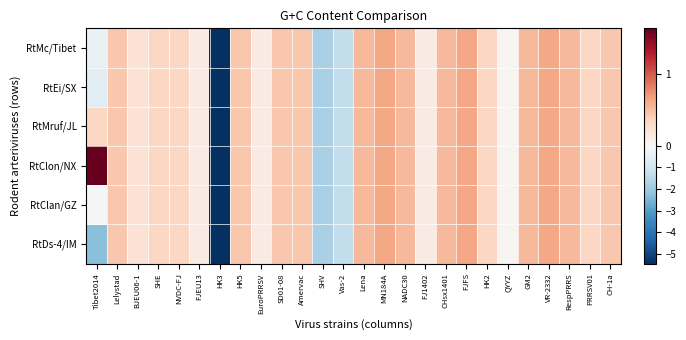

Reading left to right, transcribe all the data shown in this chart.

RtMc/Tibet: Tibet2014=-0.4	Lelystad=0.4	BJEU06-1=0.2	SHE=0.3	NVDC-FJ=0.3	FJEU13=0.1	HK3=-5.5	HK5=0.4	EuroPRRSV=0.1	SD01-08=0.4	Amervac=0.4	SHV=-1.8	Vas-2=-1.4	Lena=0.5	MN184A=0.6	NADC30=0.5	FJ1402=0.1	CHsx1401=0.5	FJFS=0.6	HK2=0.3	QYYZ=0.0	GM2=0.5	VR-2332=0.6	RespPRRS=0.5	PRRSV01=0.3	CH-1a=0.4
RtEi/SX: Tibet2014=-0.6	Lelystad=0.4	BJEU06-1=0.2	SHE=0.3	NVDC-FJ=0.3	FJEU13=0.1	HK3=-5.5	HK5=0.4	EuroPRRSV=0.1	SD01-08=0.4	Amervac=0.4	SHV=-1.8	Vas-2=-1.4	Lena=0.5	MN184A=0.6	NADC30=0.5	FJ1402=0.1	CHsx1401=0.5	FJFS=0.6	HK2=0.3	QYYZ=0.0	GM2=0.5	VR-2332=0.6	RespPRRS=0.5	PRRSV01=0.3	CH-1a=0.4
RtMruf/JL: Tibet2014=0.3	Lelystad=0.4	BJEU06-1=0.2	SHE=0.3	NVDC-FJ=0.3	FJEU13=0.1	HK3=-5.5	HK5=0.4	EuroPRRSV=0.1	SD01-08=0.4	Amervac=0.4	SHV=-1.8	Vas-2=-1.4	Lena=0.5	MN184A=0.6	NADC30=0.5	FJ1402=0.1	CHsx1401=0.5	FJFS=0.6	HK2=0.3	QYYZ=0.0	GM2=0.5	VR-2332=0.6	RespPRRS=0.5	PRRSV01=0.3	CH-1a=0.4
RtClon/NX: Tibet2014=1.6	Lelystad=0.4	BJEU06-1=0.2	SHE=0.3	NVDC-FJ=0.3	FJEU13=0.1	HK3=-5.5	HK5=0.4	EuroPRRSV=0.1	SD01-08=0.4	Amervac=0.4	SHV=-1.8	Vas-2=-1.4	Lena=0.5	MN184A=0.6	NADC30=0.5	FJ1402=0.1	CHsx1401=0.5	FJFS=0.6	HK2=0.3	QYYZ=0.0	GM2=0.5	VR-2332=0.6	RespPRRS=0.5	PRRSV01=0.3	CH-1a=0.4
RtClan/GZ: Tibet2014=-0.1	Lelystad=0.4	BJEU06-1=0.2	SHE=0.3	NVDC-FJ=0.3	FJEU13=0.1	HK3=-5.5	HK5=0.4	EuroPRRSV=0.1	SD01-08=0.4	Amervac=0.4	SHV=-1.8	Vas-2=-1.4	Lena=0.5	MN184A=0.6	NADC30=0.5	FJ1402=0.1	CHsx1401=0.5	FJFS=0.6	HK2=0.3	QYYZ=0.0	GM2=0.5	VR-2332=0.6	RespPRRS=0.5	PRRSV01=0.3	CH-1a=0.4
RtDs-4/IM: Tibet2014=-2.3	Lelystad=0.4	BJEU06-1=0.2	SHE=0.3	NVDC-FJ=0.3	FJEU13=0.1	HK3=-5.5	HK5=0.4	EuroPRRSV=0.1	SD01-08=0.4	Amervac=0.4	SHV=-1.8	Vas-2=-1.4	Lena=0.5	MN184A=0.6	NADC30=0.5	FJ1402=0.1	CHsx1401=0.5	FJFS=0.6	HK2=0.3	QYYZ=0.0	GM2=0.5	VR-2332=0.6	RespPRRS=0.5	PRRSV01=0.3	CH-1a=0.4